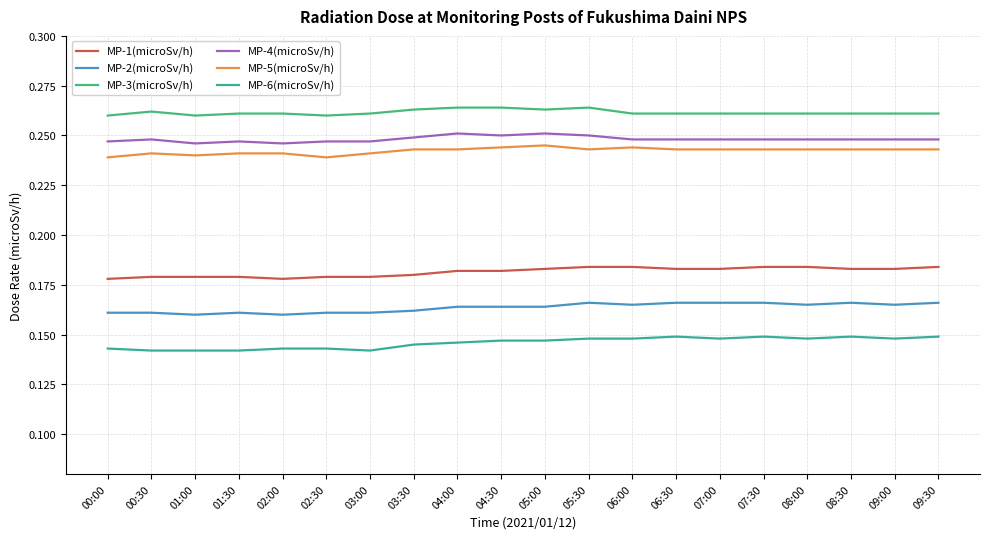

What position from the right is 01:00?

18